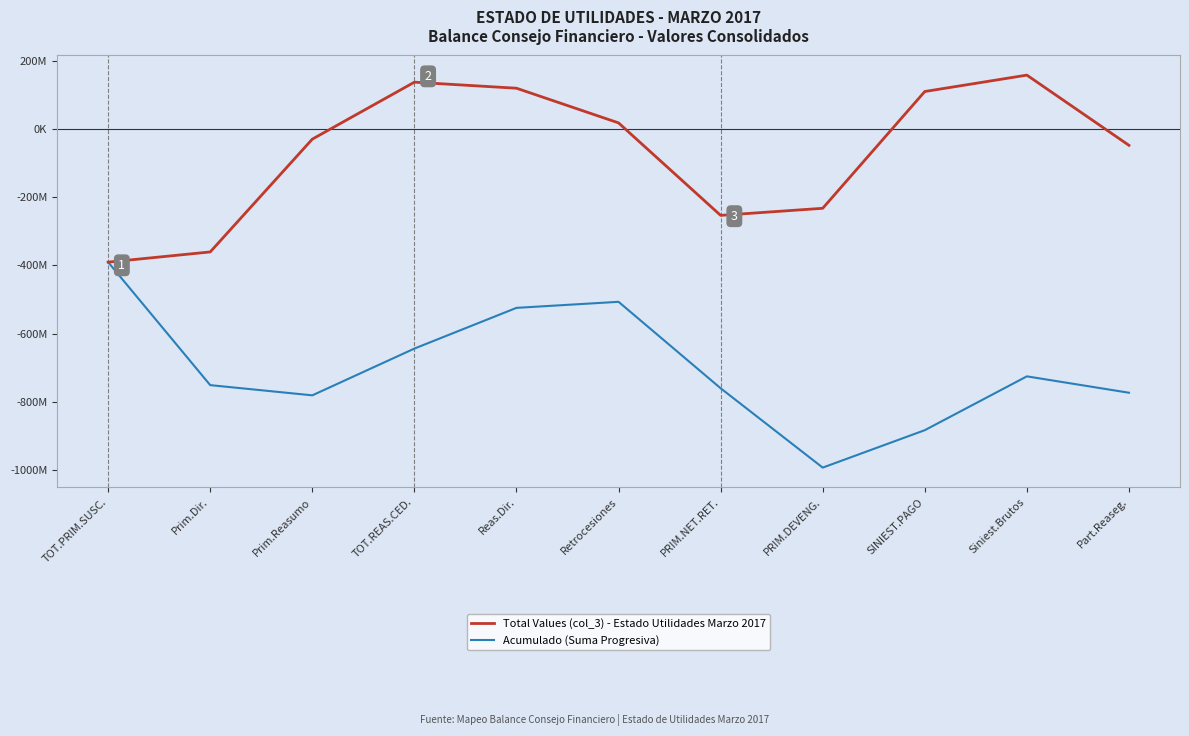

Reading left to right, extract all data points from this chart.

Total Values (col_3) - Estado Utilidades Marzo 2017: TOT.PRIM.SUSC.=-390678495.2	Prim.Dir.=-360755764.4	Prim.Reasumo=-29922730.8	TOT.REAS.CED.=137146340.3	Reas.Dir.=119412794.9	Retrocesiones=17733545.4	PRIM.NET.RET.=-253532154.9	PRIM.DEVENG.=-232744189.5	SINIEST.PAGO=109799965.9	Siniest.Brutos=157862225.4	Part.Reaseg.=-48062259.4
Acumulado (Suma Progresiva): TOT.PRIM.SUSC.=-390678495.2	Prim.Dir.=-751434259.6	Prim.Reasumo=-781356990.4	TOT.REAS.CED.=-644210650.1	Reas.Dir.=-524797855.2	Retrocesiones=-507064309.8	PRIM.NET.RET.=-760596464.7	PRIM.DEVENG.=-993340654.2	SINIEST.PAGO=-883540688.3	Siniest.Brutos=-725678462.9	Part.Reaseg.=-773740722.3